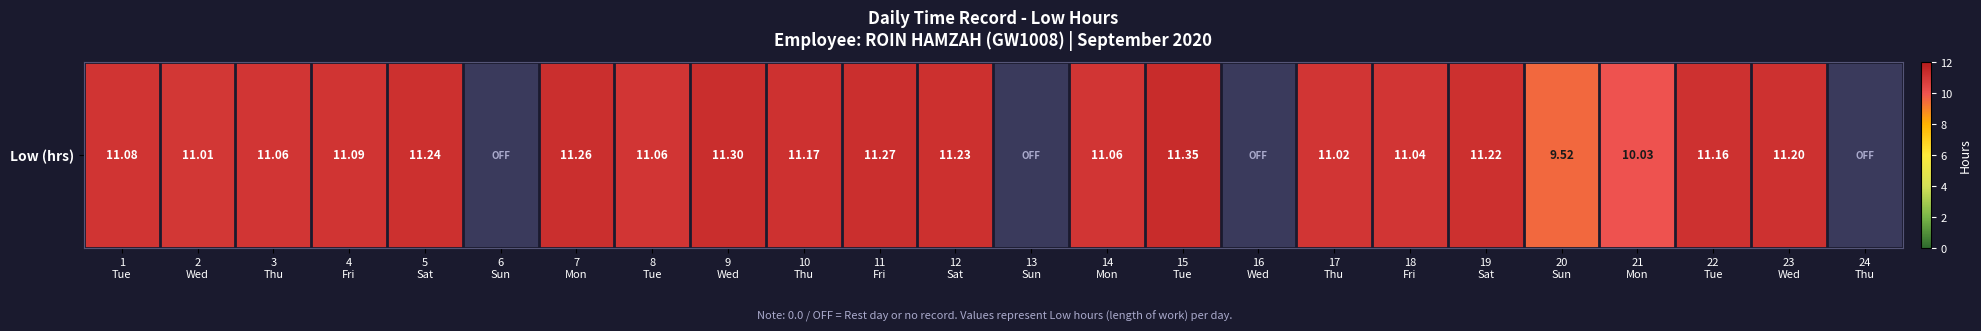

What is the average value?

9.2